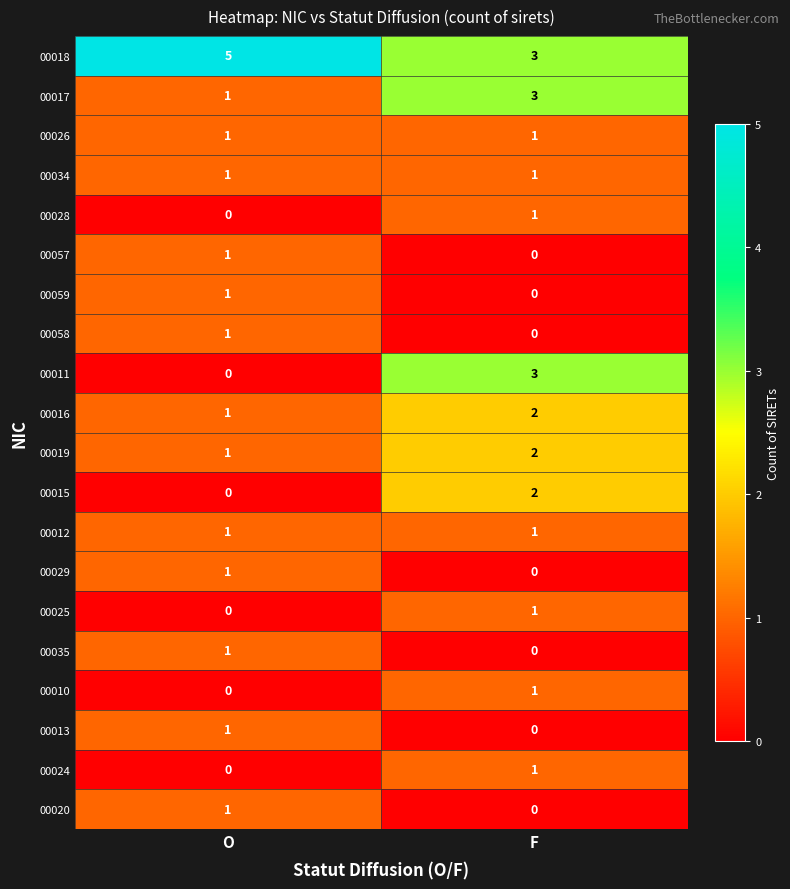

The value of 00017 at F is 4. True or false?

False